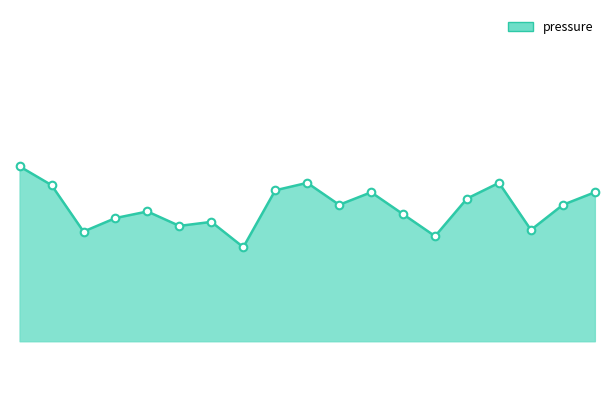

Is this an area chart (filled region under the line)?

Yes